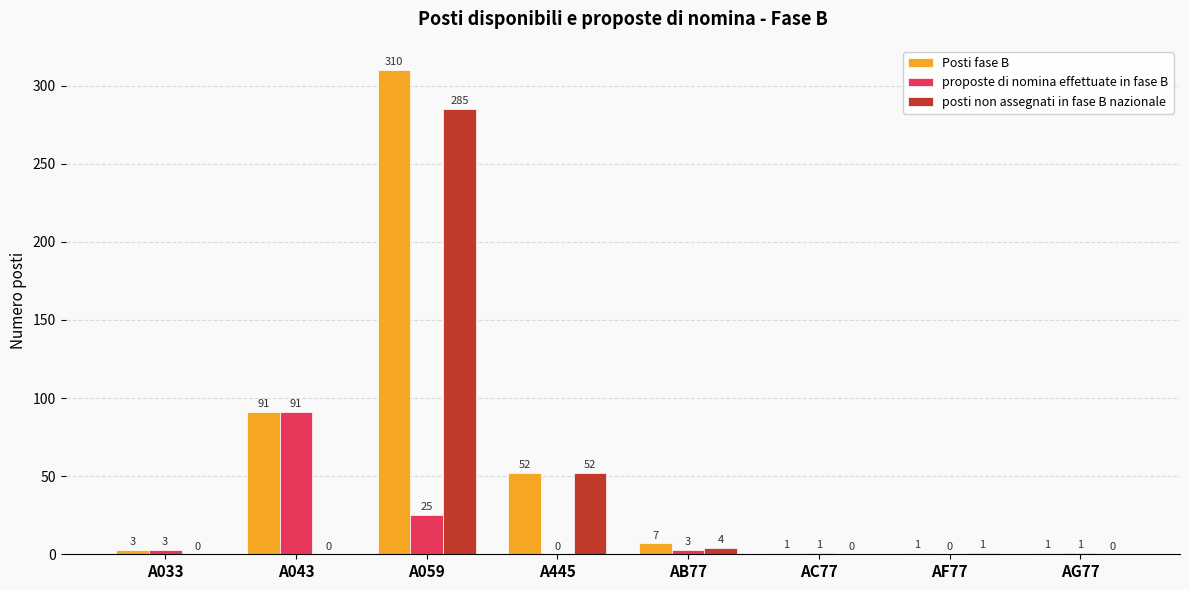

Reading left to right, list all the values displayed in this chart.

Posti fase B: A033=3	A043=91	A059=310	A445=52	AB77=7	AC77=1	AF77=1	AG77=1
proposte di nomina effettuate in fase B: A033=3	A043=91	A059=25	A445=0	AB77=3	AC77=1	AF77=0	AG77=1
posti non assegnati in fase B nazionale: A033=0	A043=0	A059=285	A445=52	AB77=4	AC77=0	AF77=1	AG77=0